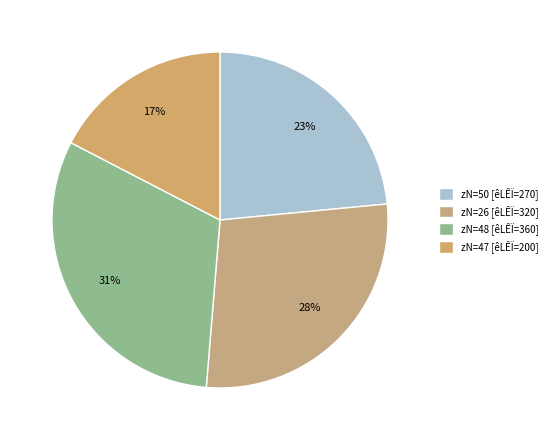

Count the number of slices in the pie.

4